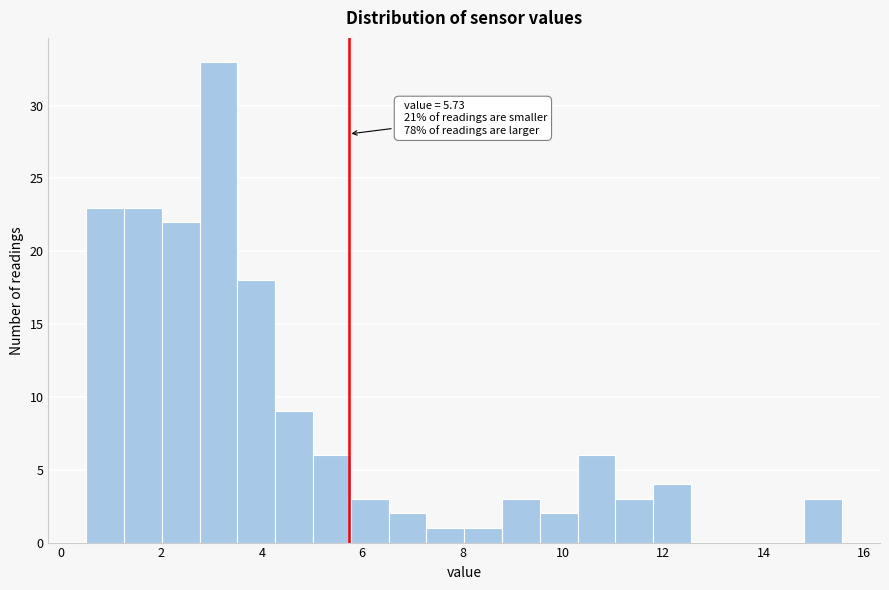

Around what value on the x-axis is the tallest bar? Give the approximate position of its centre, as read against the axis.

3.2